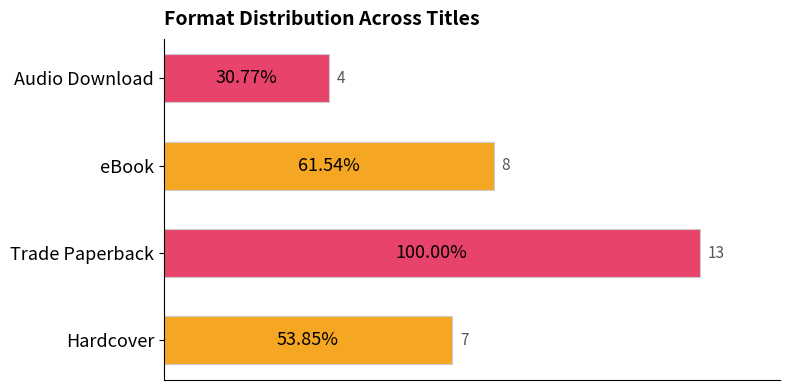

Where is the data nearest to the value 8?

eBook